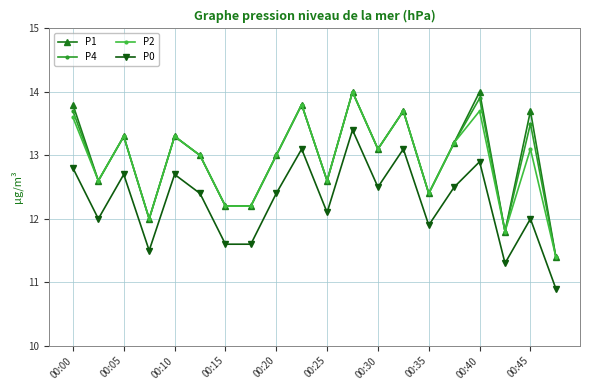

True or false: P4 and P0 intersect in this chart.

False